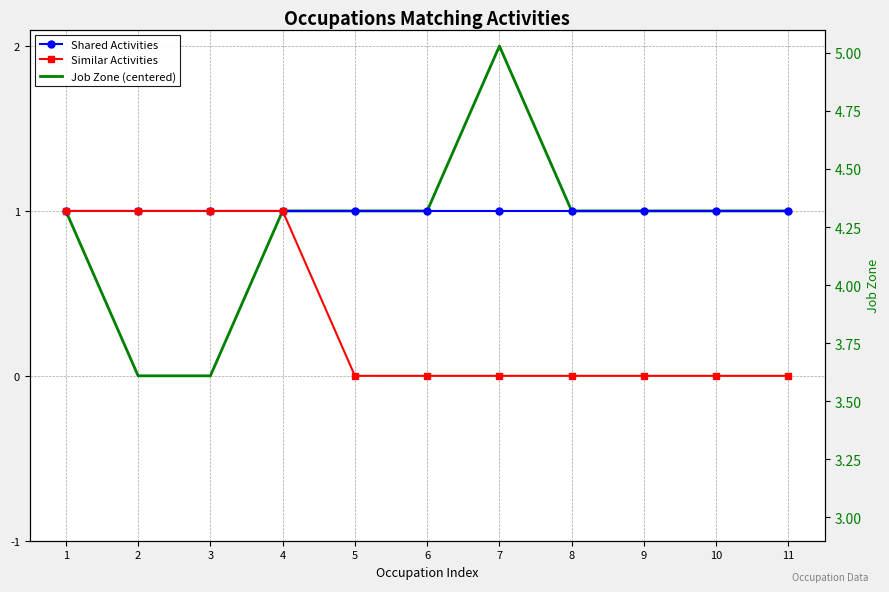

Which series has the largest total across all categories?

Shared Activities